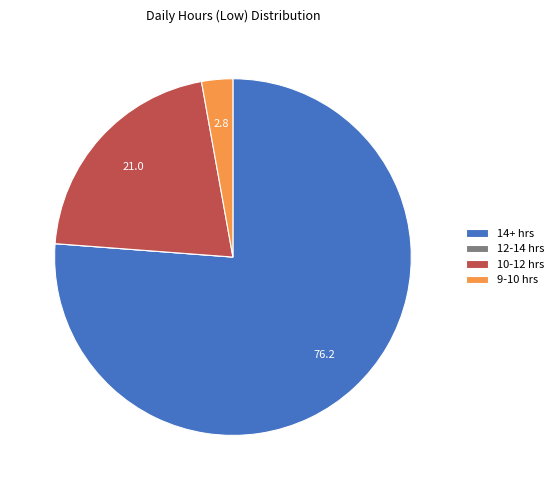

What is the largest slice in the pie chart?

14+ hrs